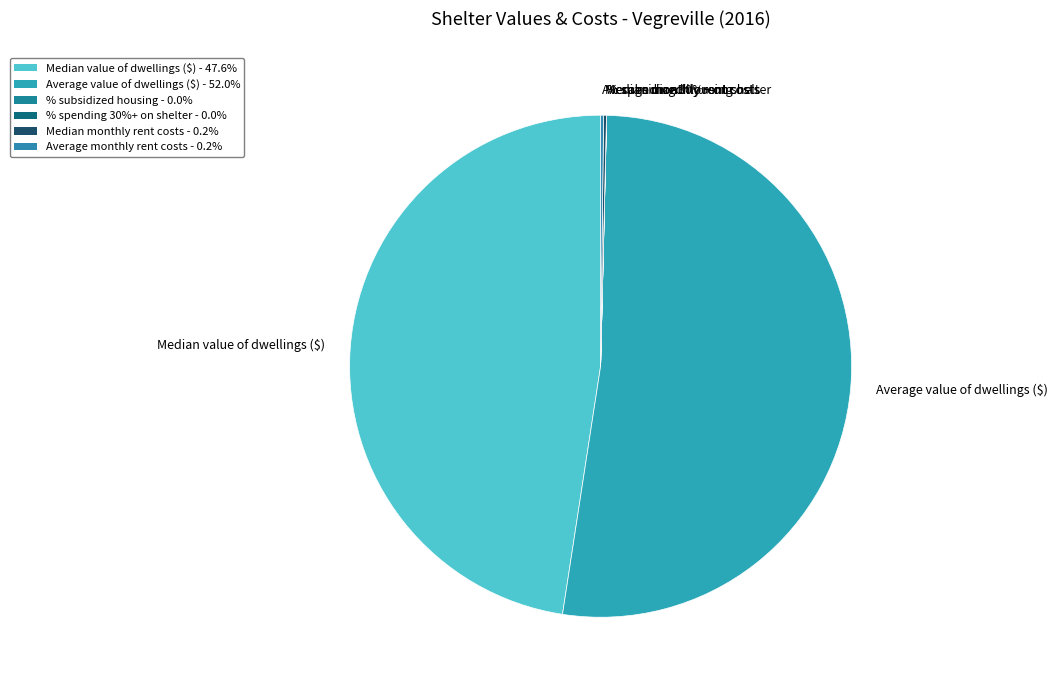

Combined, do Average value of dwellings ($) and % tenant households spending 30%+ on shelter account for over 50%?

Yes